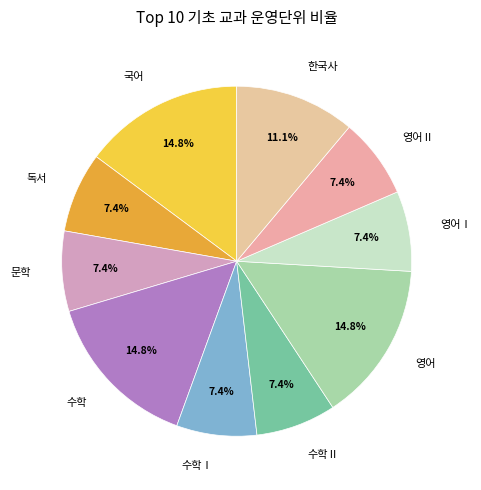

What is the ratio of the value at 독서 to the value at 문학?

1.0